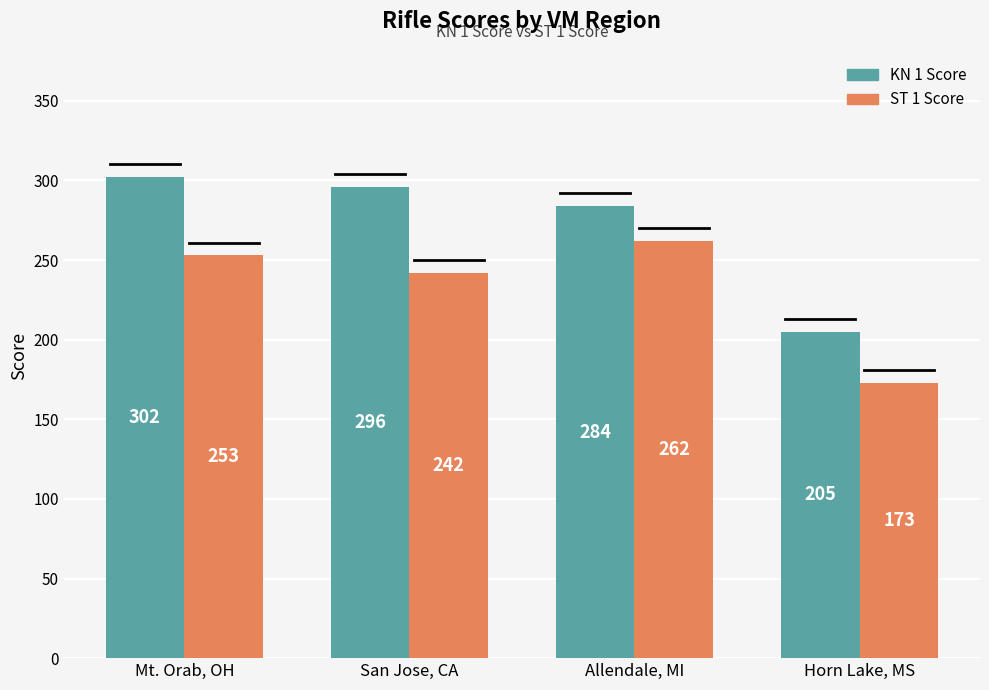

What position from the left is Horn Lake, MS?

4